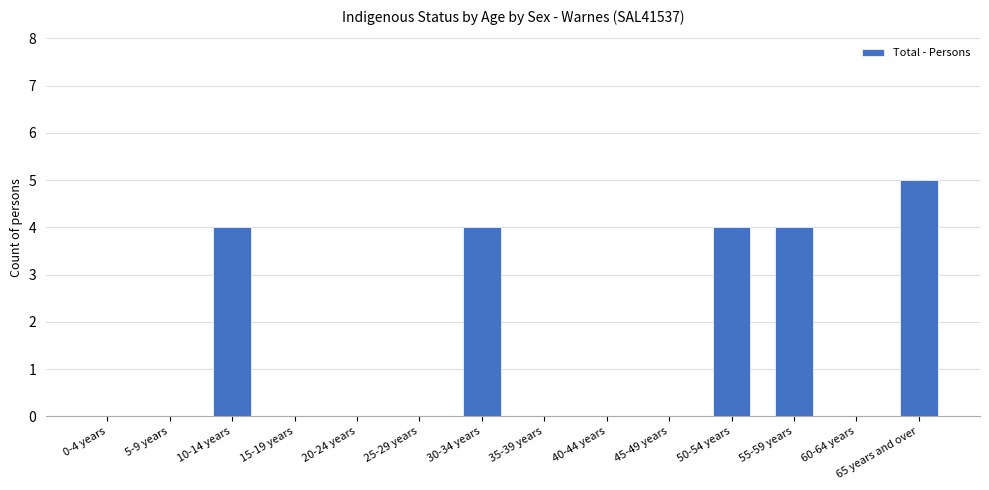

How many categories are shown in the chart?

14